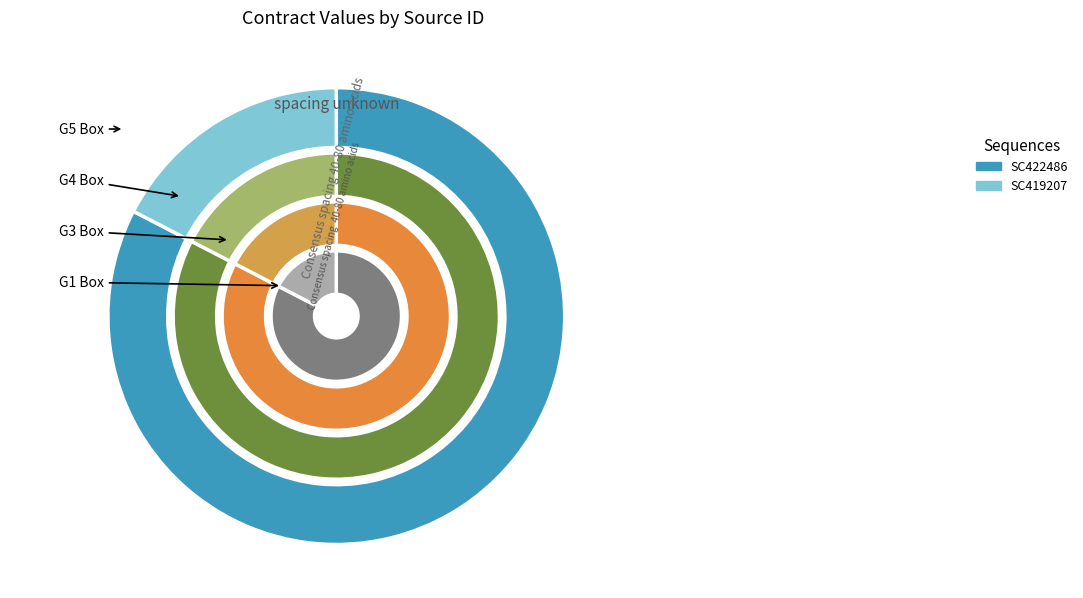

To the nearest percent, what portion does SC419207 represent?

17%